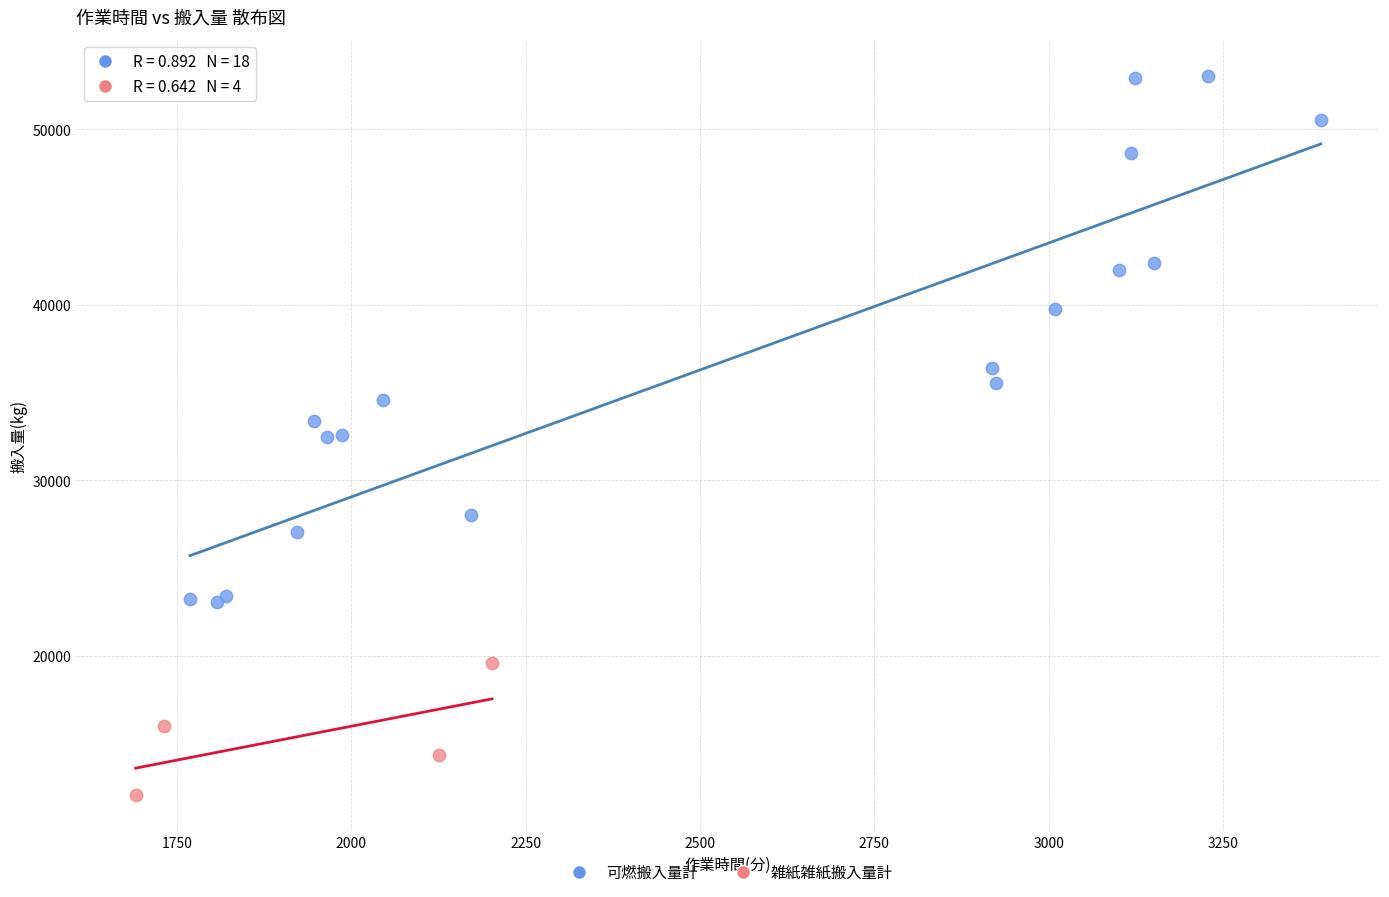

Which series contains the highest Y value?

可燃搬入量計